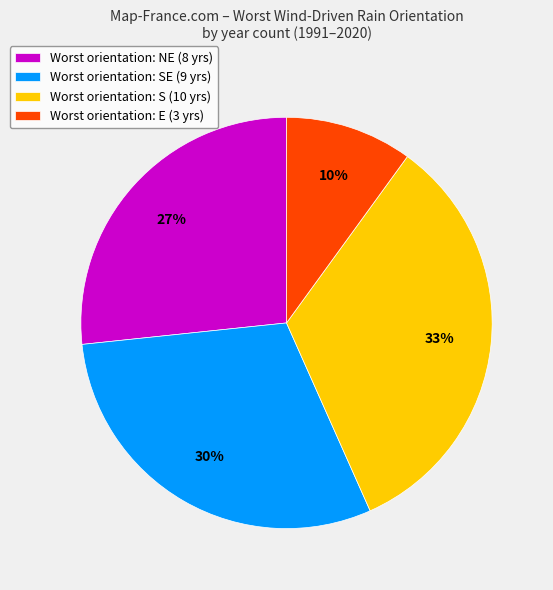

Is there any slice that represents more than half of the pie?

No